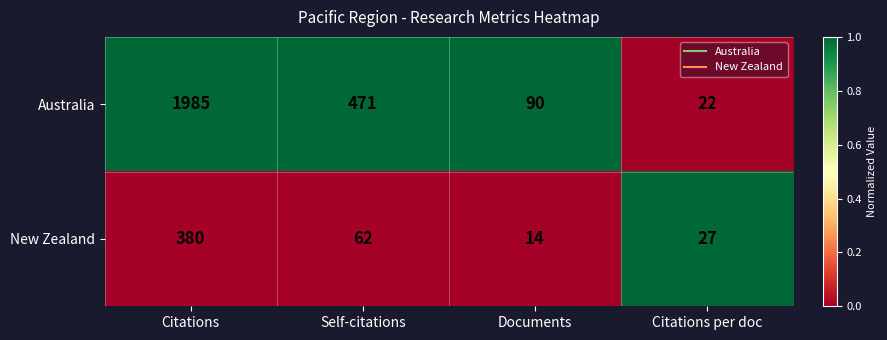

Rank the series by their average value, from highest to lowest.

Australia, New Zealand